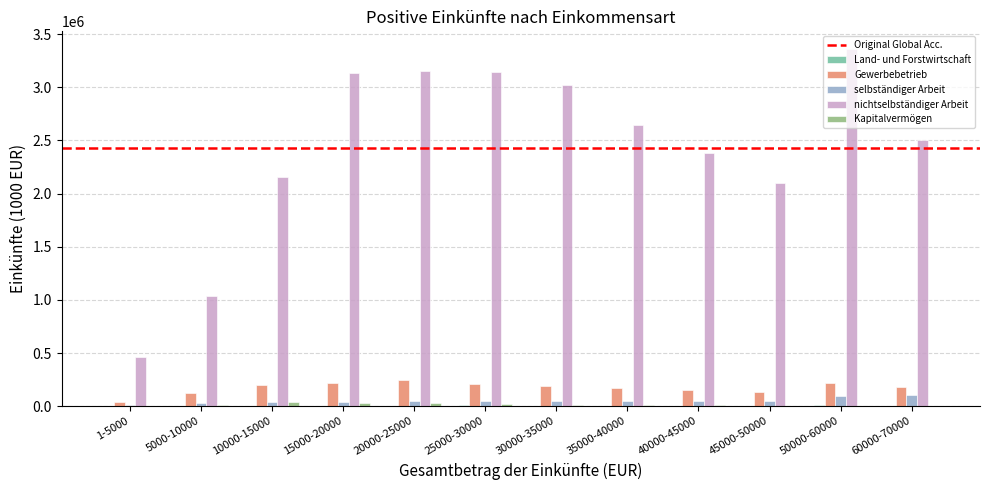

Which series has the largest total across all categories?

nichtselbständiger Arbeit